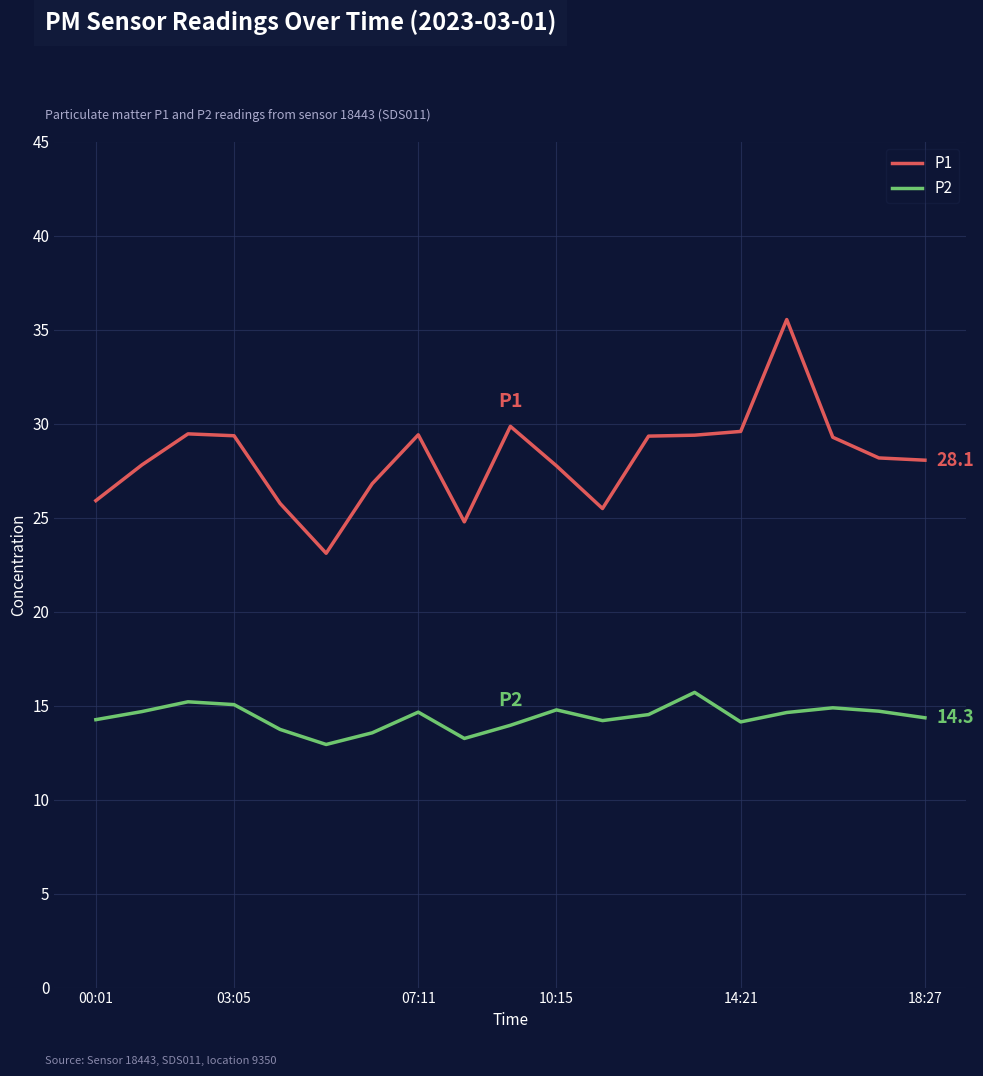

Is this an area chart (filled region under the line)?

No